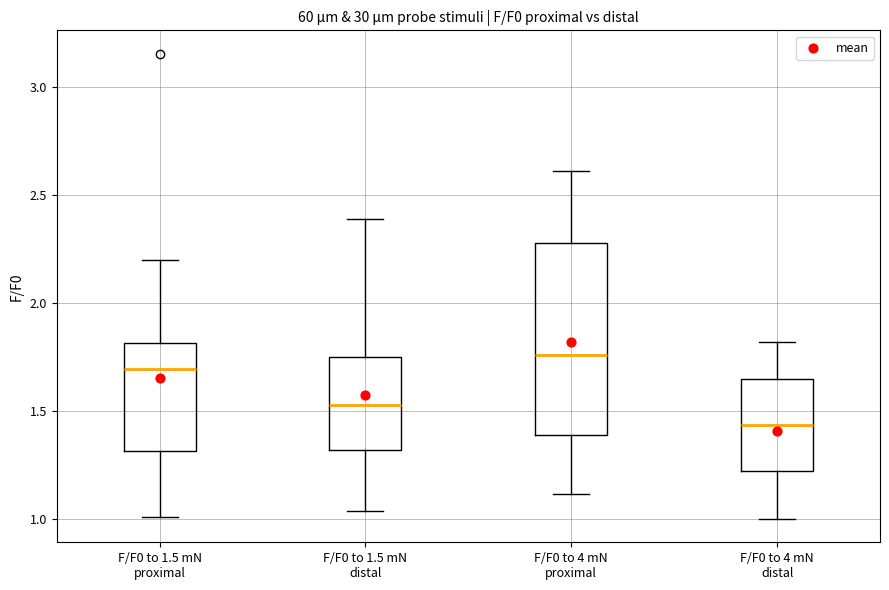

Where is the upper edge of the box for F/F0 to 4 mN proximal on the y-axis? The values are not printed on the chart, so give them approximately, as read against the axis.

2.30